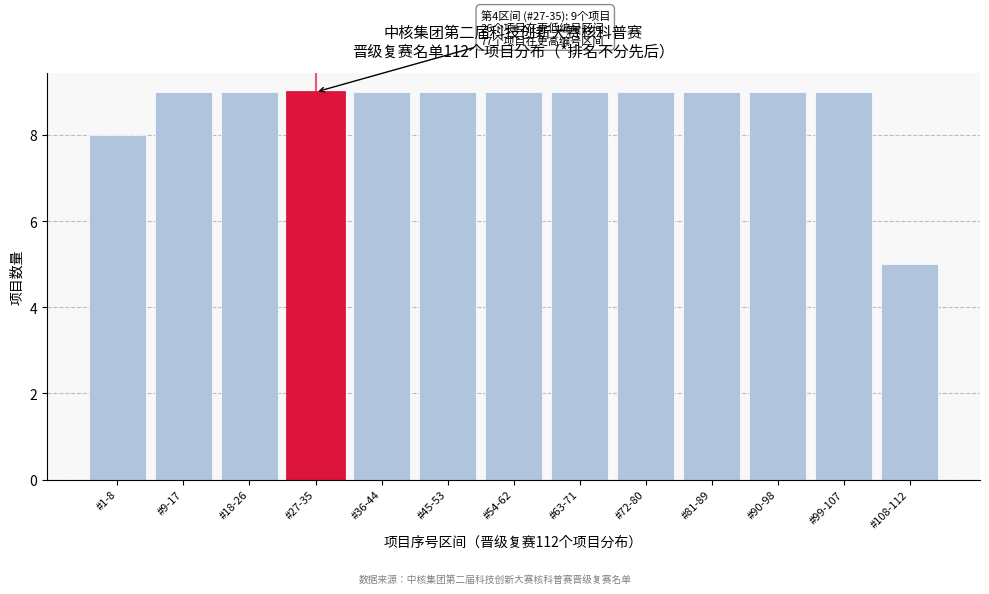

Reading left to right, list all the values displayed in this chart.

#1-8=8	#9-17=9	#18-26=9	#27-35=9	#36-44=9	#45-53=9	#54-62=9	#63-71=9	#72-80=9	#81-89=9	#90-98=9	#99-107=9	#108-112=5